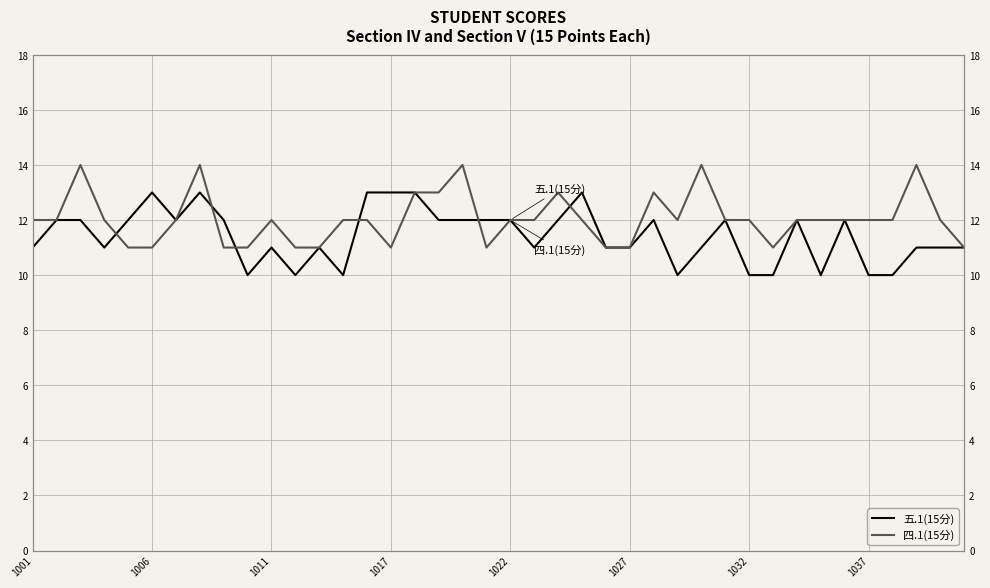

Rank the series by their maximum value, from lowest to highest.

五.1(15分), 四.1(15分)